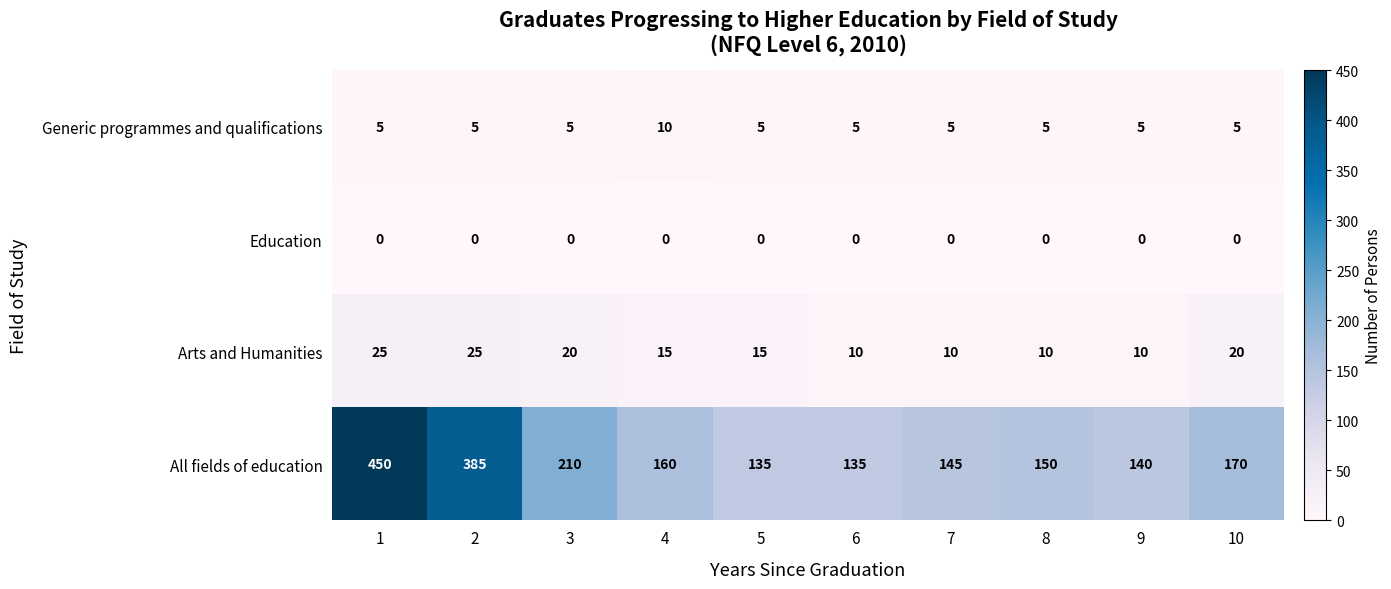

What is the sum of the Arts and Humanities values at 10 and 7?

30